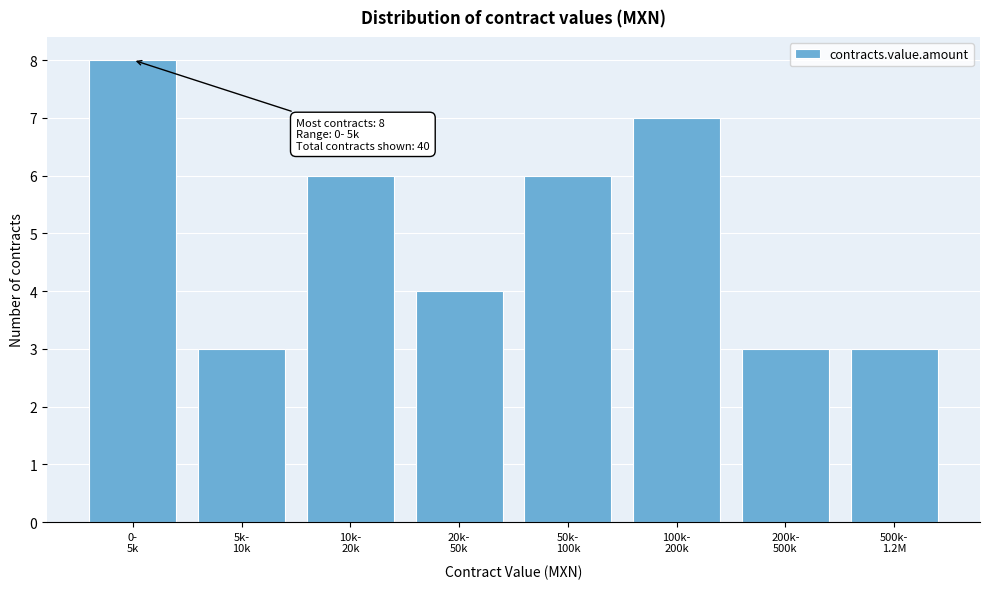

Reading right to left, extract all data points from this chart.

3	3	7	6	4	6	3	8